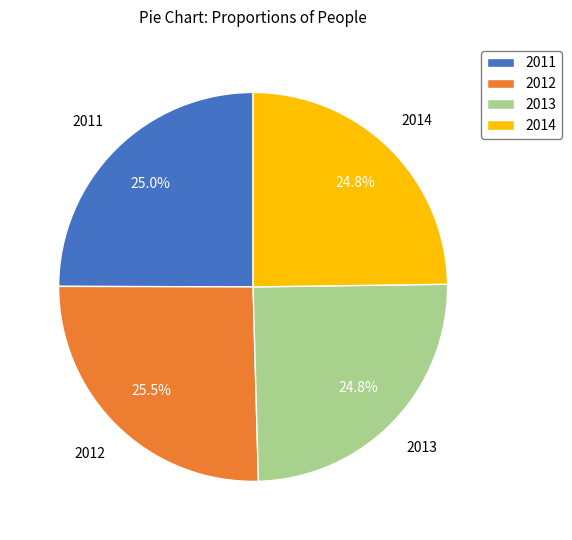

Is 2013 the majority of the pie?

No